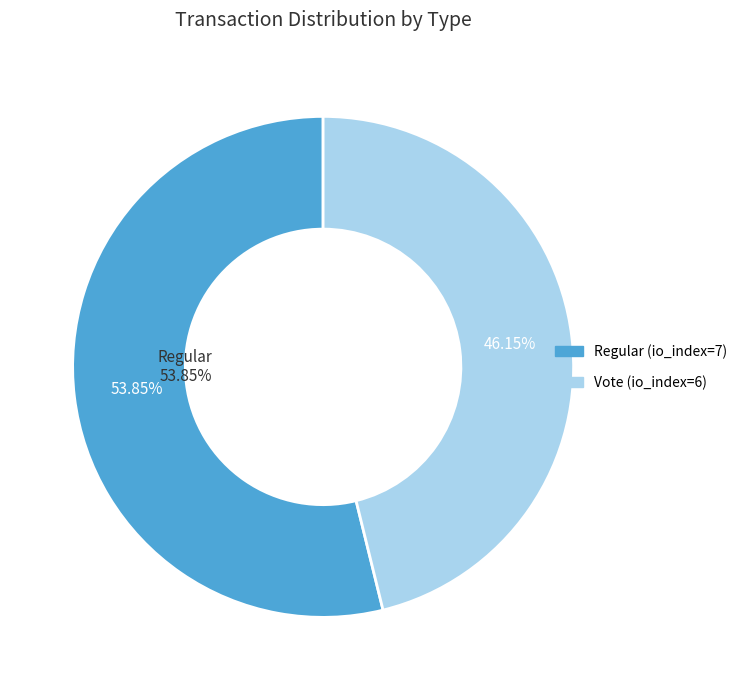

How many segments does this pie chart have?

2